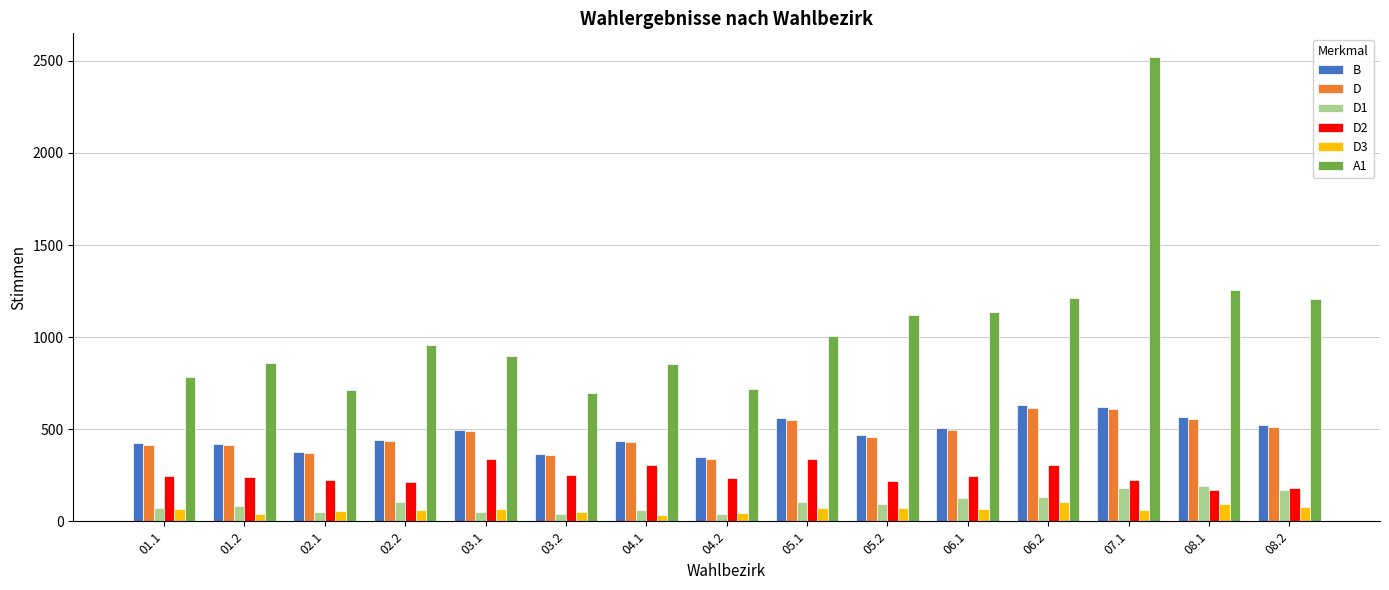

The value of D1 at 04.1 is 60. True or false?

True